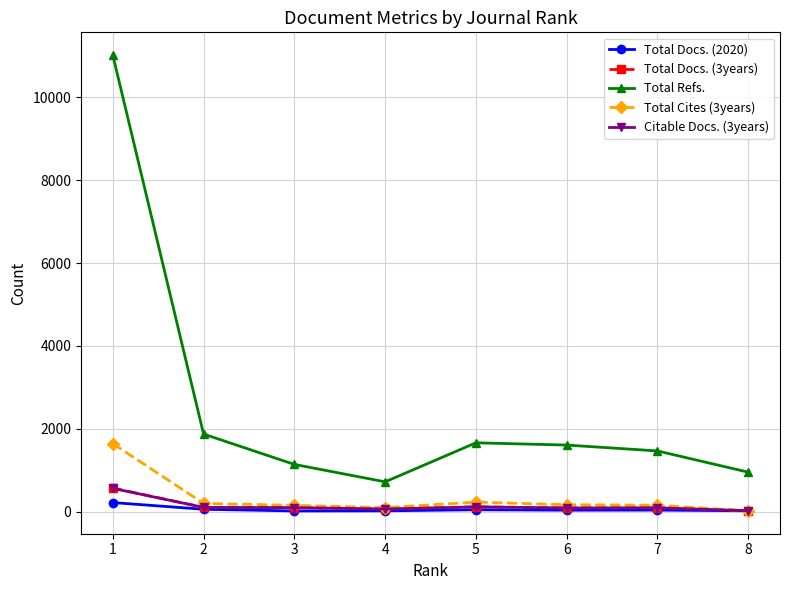

The value of Total Refs. at 5 is 1663. True or false?

True